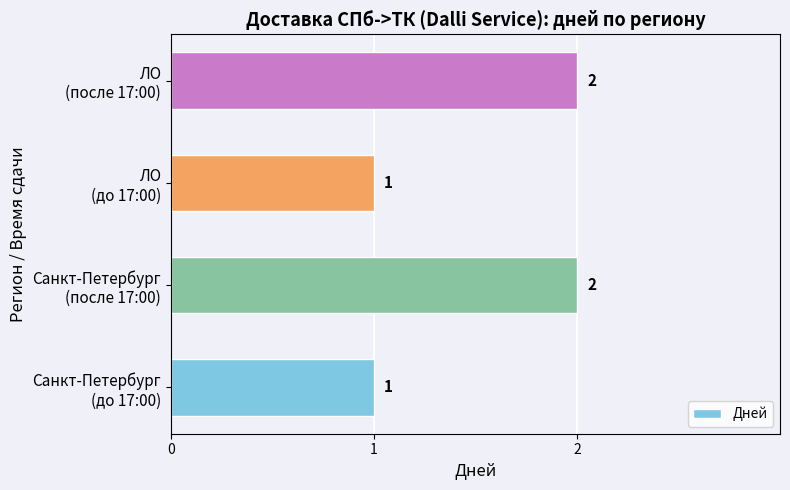

Count the values in the range 1 to 2.

4